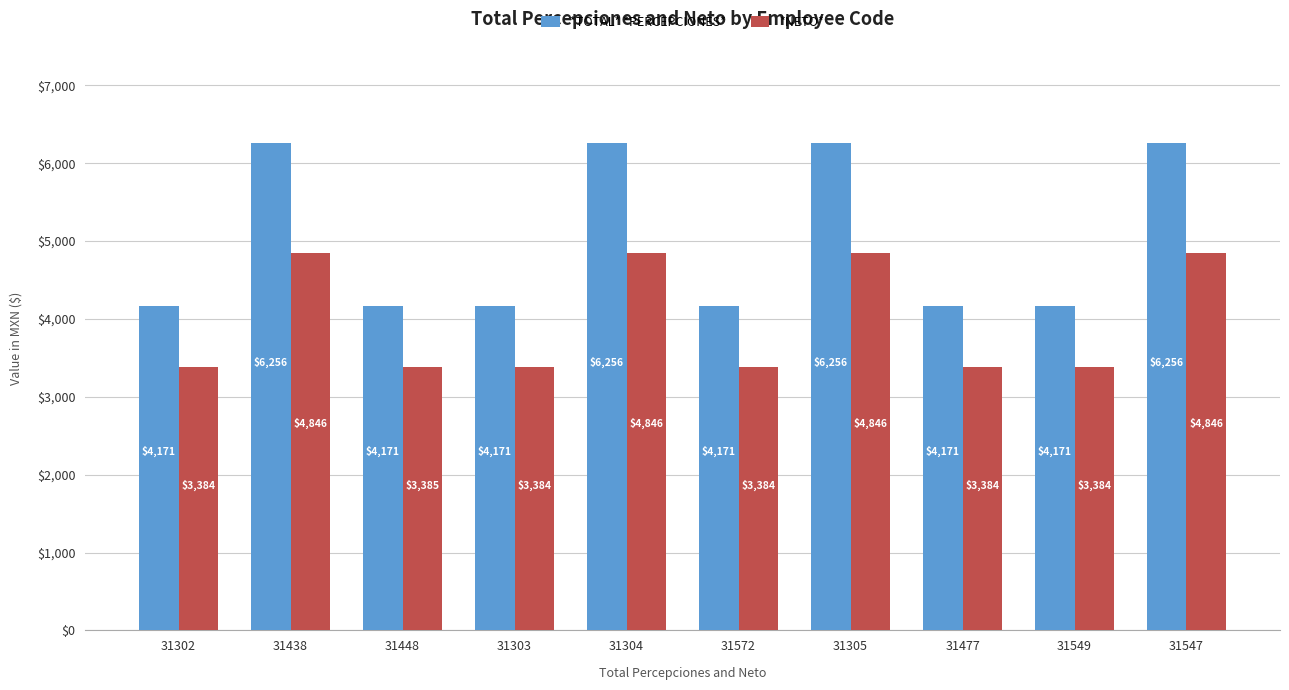

List the series in order of their overall mean, highest first.

*TOTAL* *PERCEPCIONES*, *NETO*